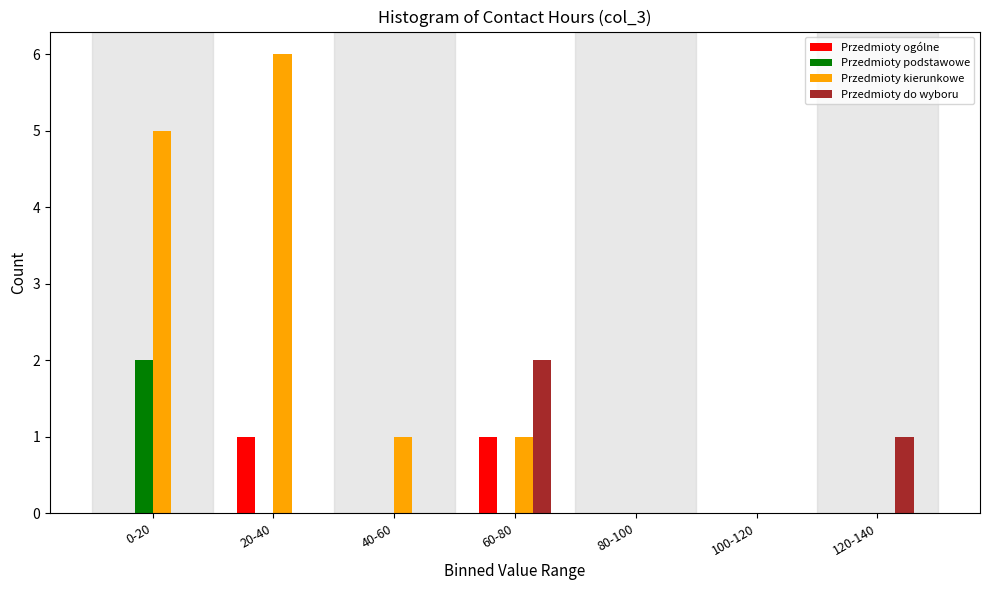

Reading right to left, transcribe all the data shown in this chart.

Przedmioty ogólne: 120-140=0	100-120=0	80-100=0	60-80=1	40-60=0	20-40=1	0-20=0
Przedmioty podstawowe: 120-140=0	100-120=0	80-100=0	60-80=0	40-60=0	20-40=0	0-20=2
Przedmioty kierunkowe: 120-140=0	100-120=0	80-100=0	60-80=1	40-60=1	20-40=6	0-20=5
Przedmioty do wyboru: 120-140=1	100-120=0	80-100=0	60-80=2	40-60=0	20-40=0	0-20=0